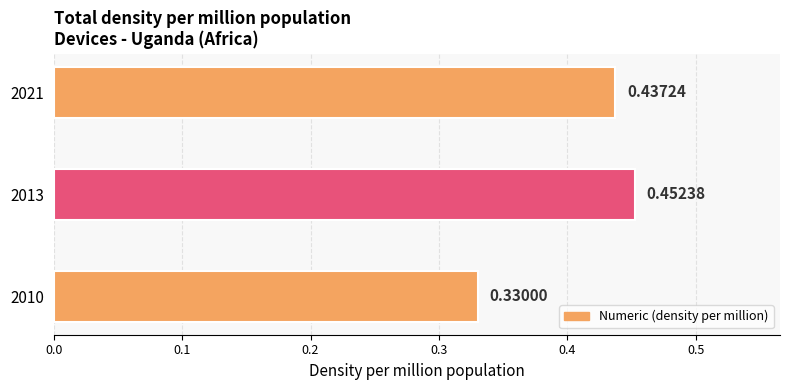

Between 2021 and 2010, which is larger?

2021